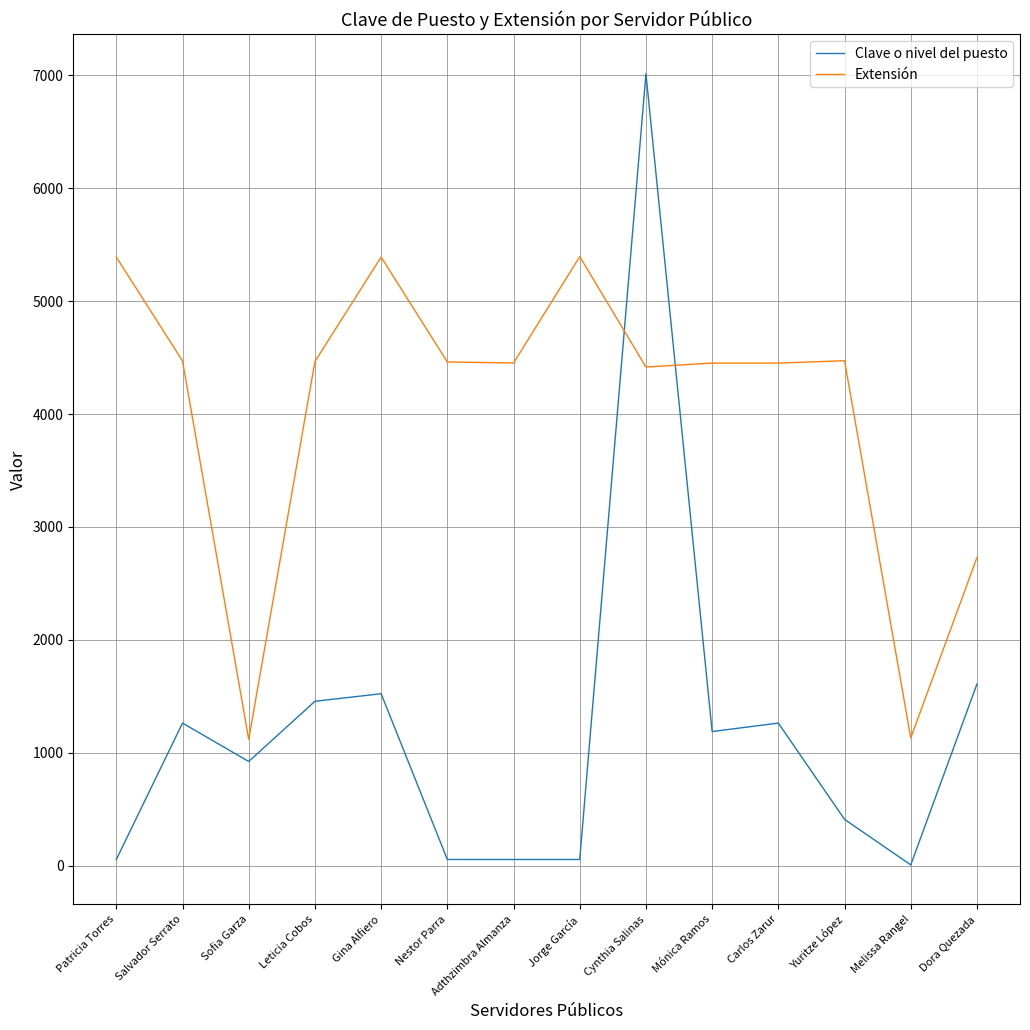

True or false: Extensión has a value of 7555 at Patricia Torres.

False